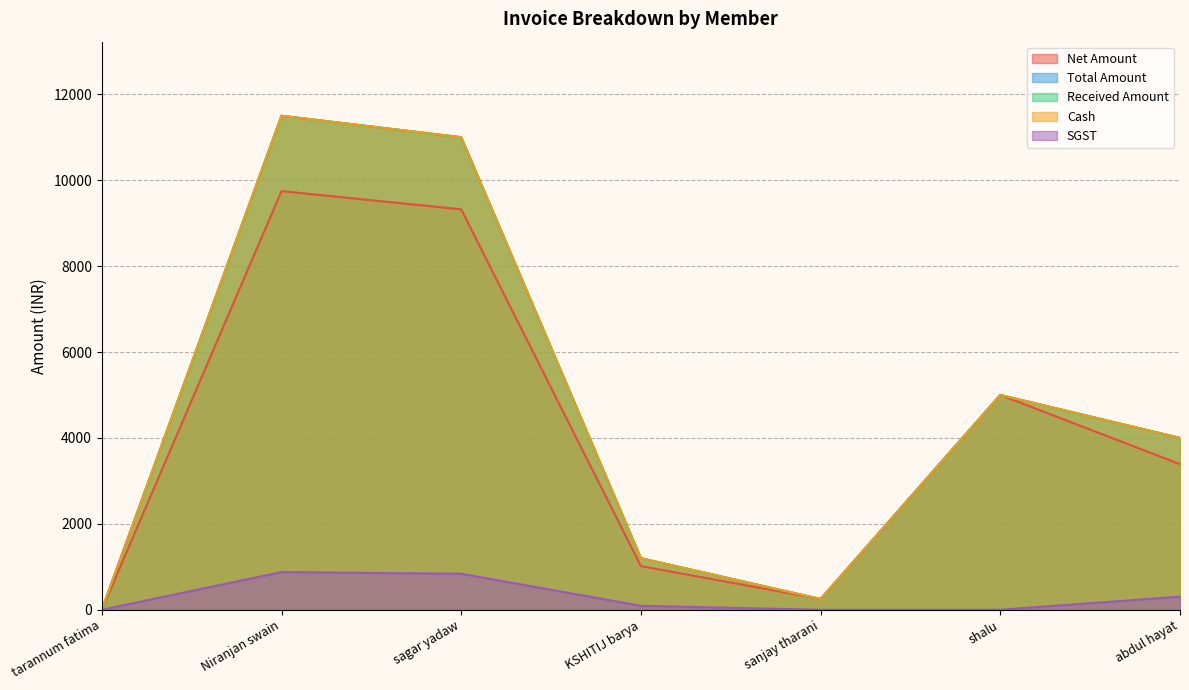

Between sanjay tharani and KSHITIJ barya, which is larger?

KSHITIJ barya